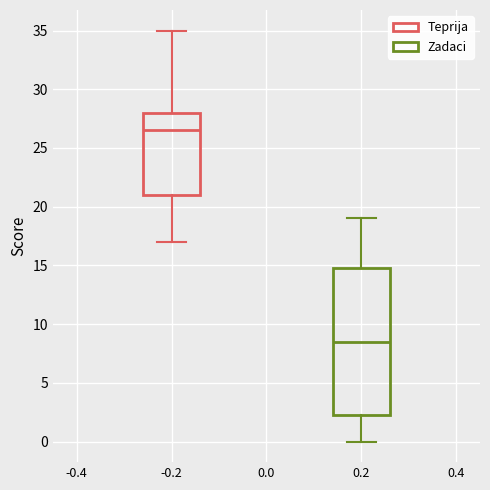

Reading left to right, read every box against the y-axis: the position of its median line, the range the box covers, and the ends of its whiskers. The values are not printed on the chart, so give them approximately, as read against the axis.

-0.2: median 26.5, box 21.0 to 28.0, whiskers 17.0 to 35.0
0.2: median 8.5, box 2.5 to 15.0, whiskers 0.0 to 19.0